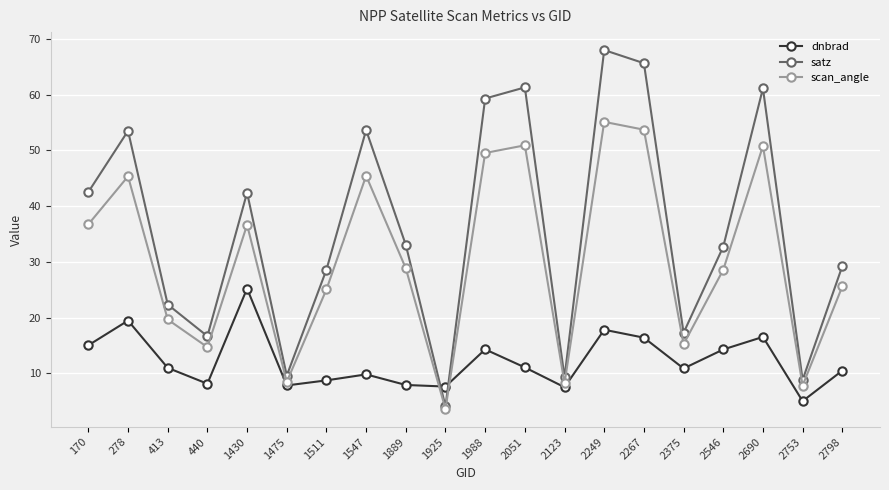

In scan_angle, how many points are higher than both neighbors (excluding endpoints)?

6